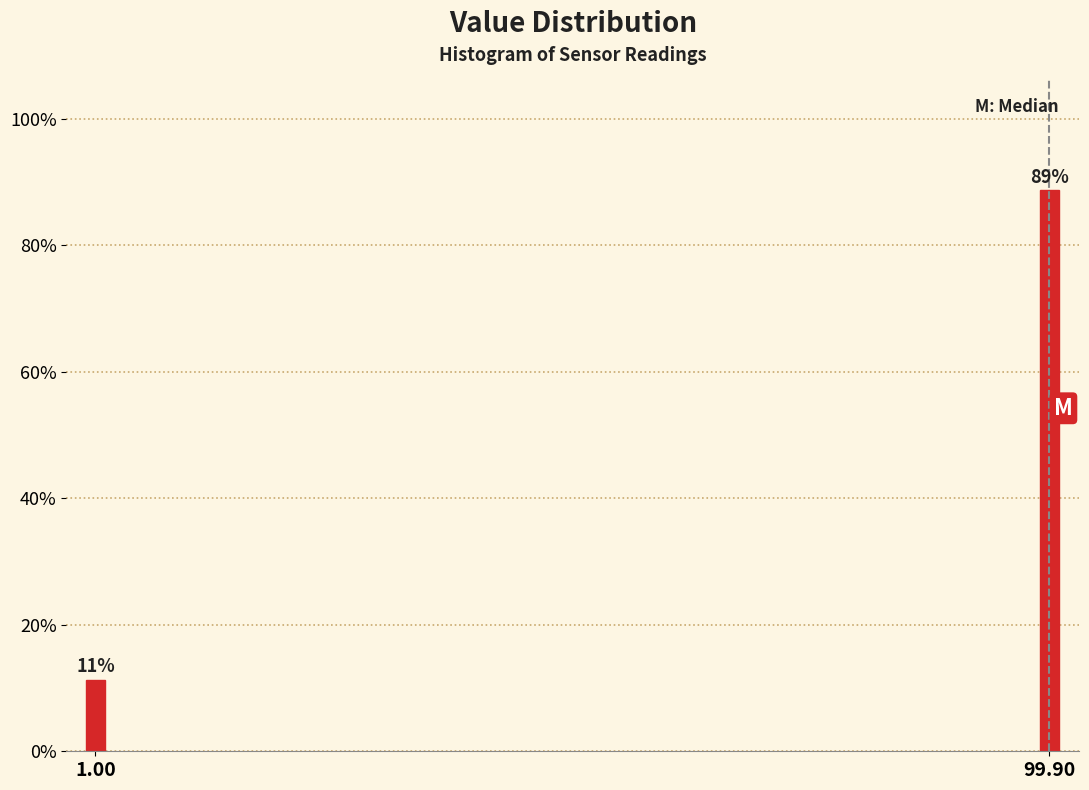

Which has a higher value, 1.00 or 99.90?

99.90